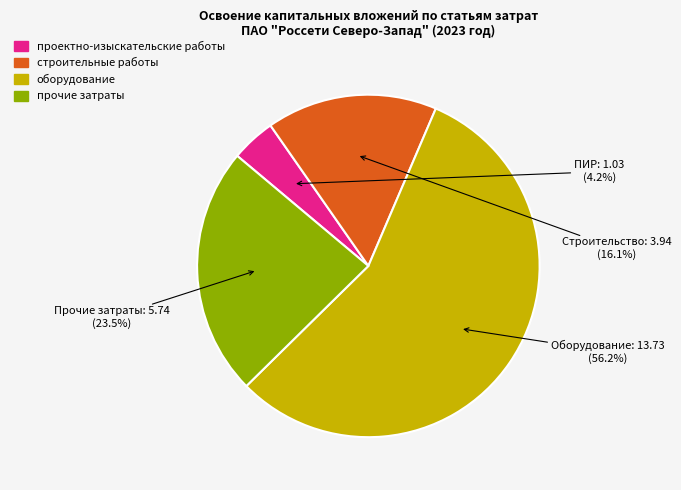

How many slices are in this pie chart?

4